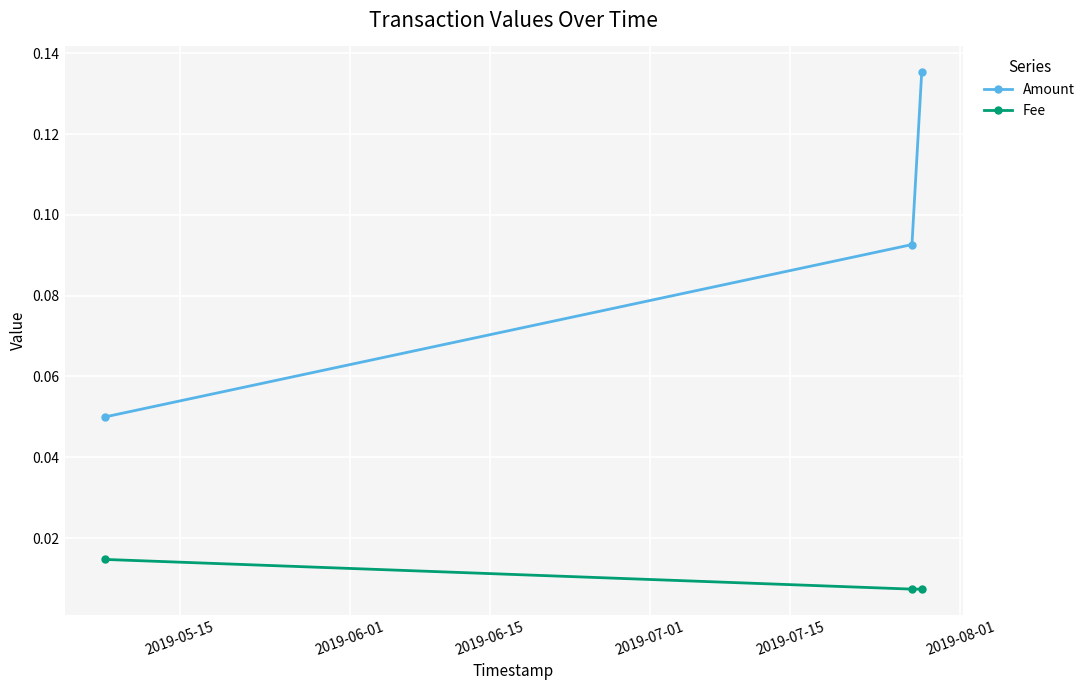

At how many categories does at least one series exceed 0?

3